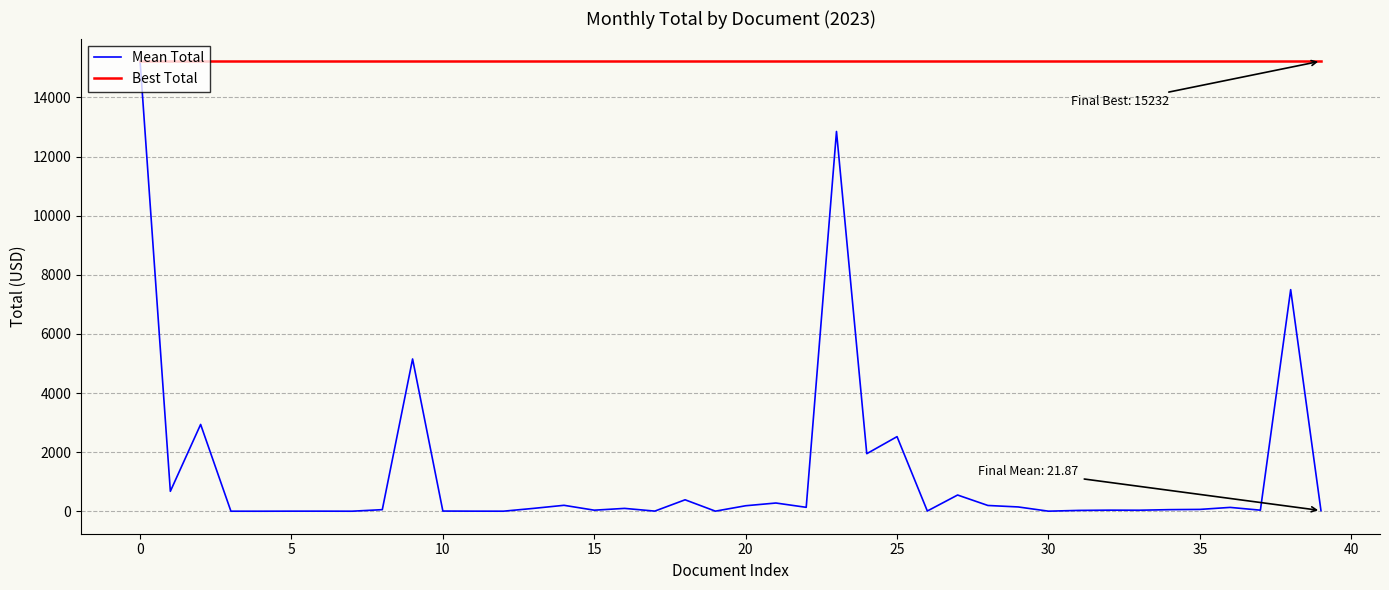

List the series in order of their overall mean, lowest first.

Mean Total, Best Total